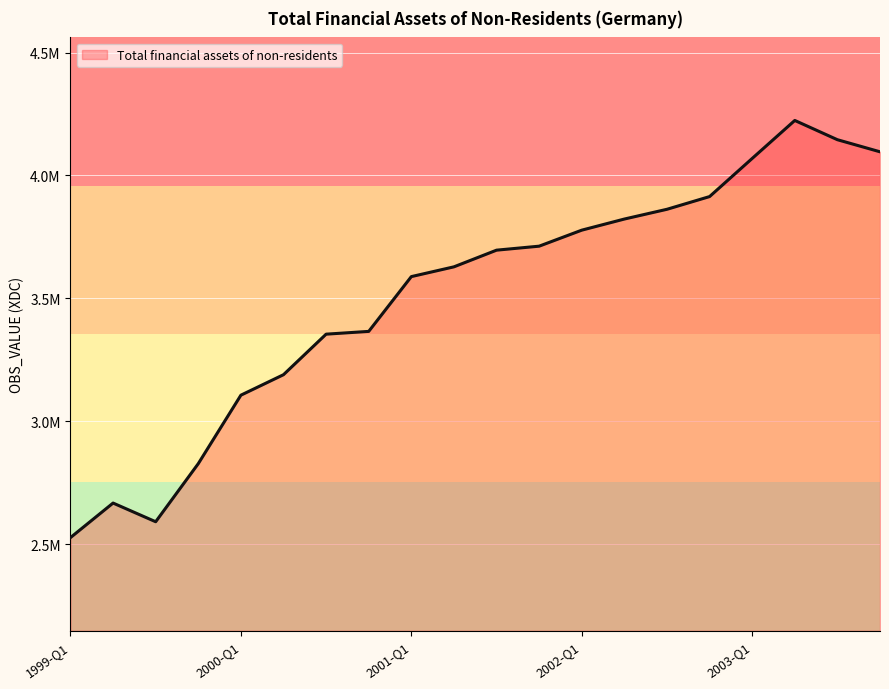

Which category has the highest value across all series?

2003-Q2